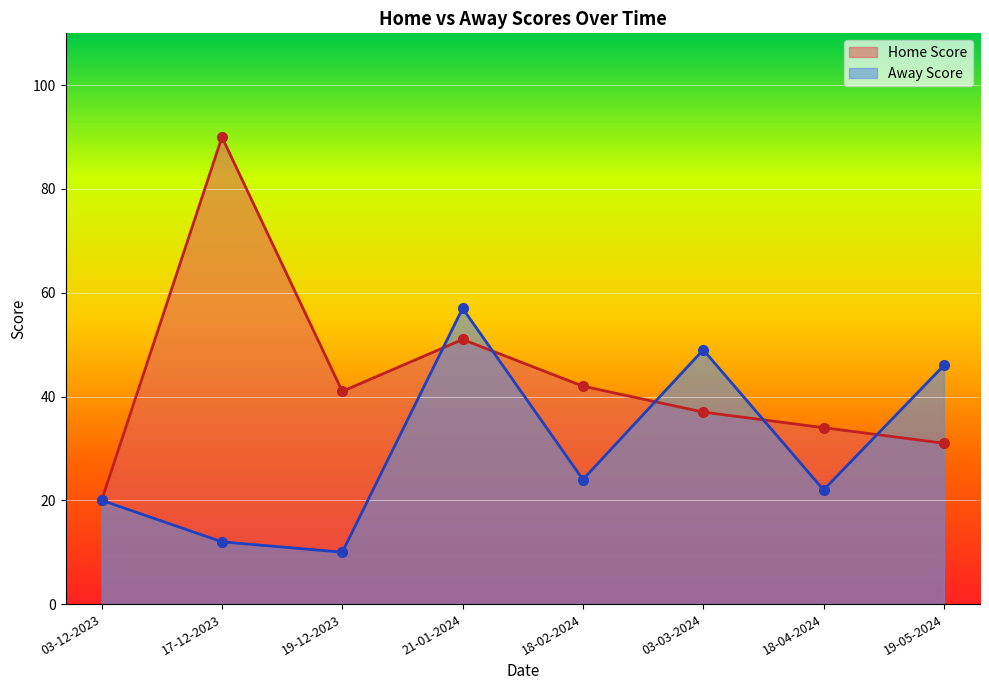

Where is the first local maximum for Home Score?

17-12-2023